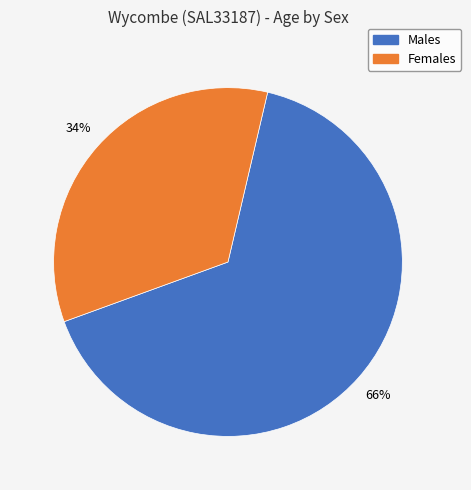

How many segments does this pie chart have?

2